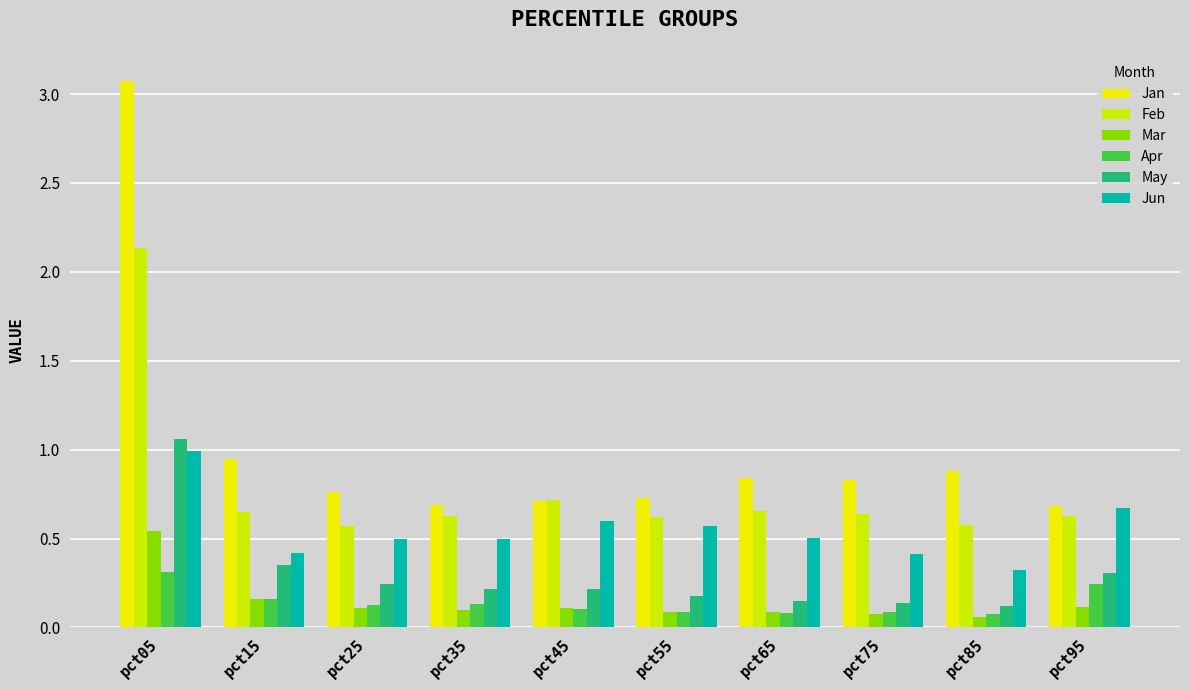

What is the sum of the Jan values at pct85 and pct65?

1.7